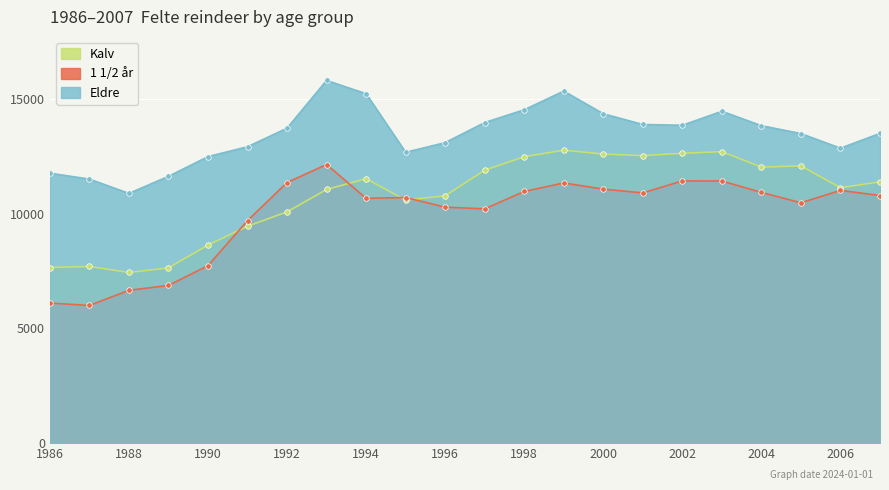

What is the value of the Eldre point at the 18th from the left?

14453